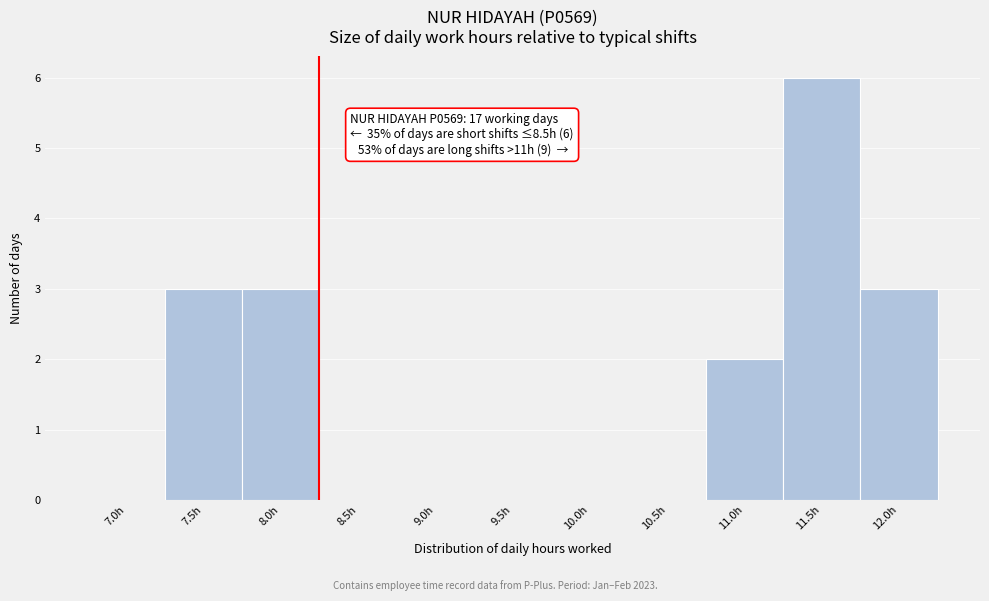

Reading left to right, list all the values displayed in this chart.

7.0h=0	7.5h=3	8.0h=3	8.5h=0	9.0h=0	9.5h=0	10.0h=0	10.5h=0	11.0h=2	11.5h=6	12.0h=3